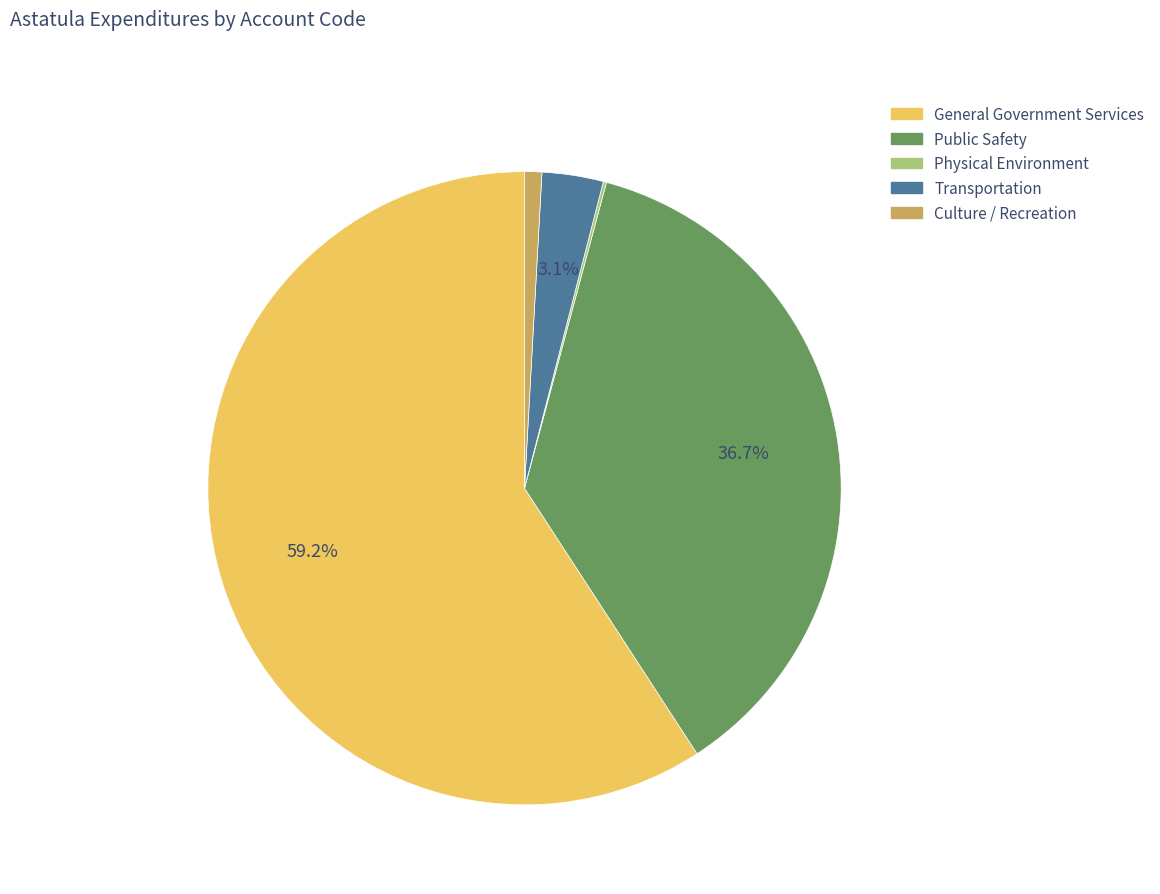

What percentage is NOT represented by Transportation?

96.9%